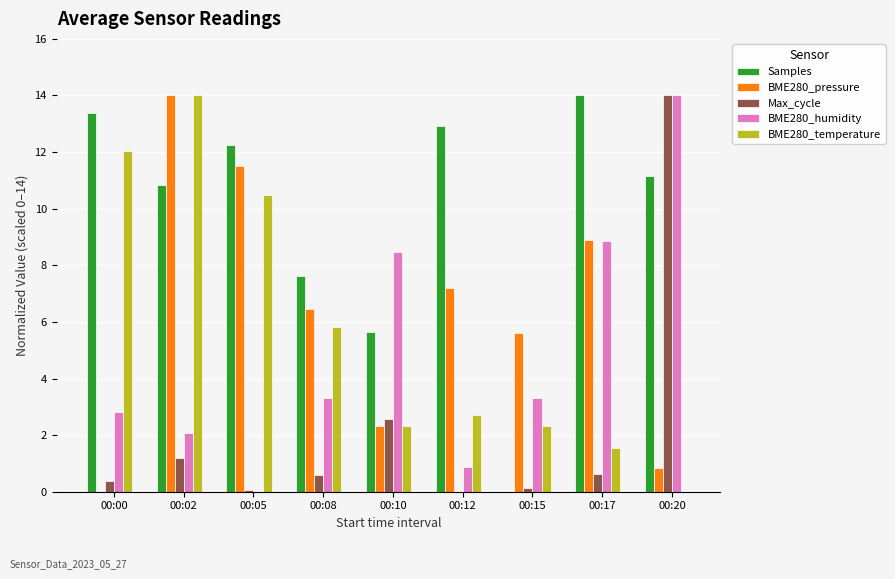

Where is Max_cycle nearest to the value 7?

00:10